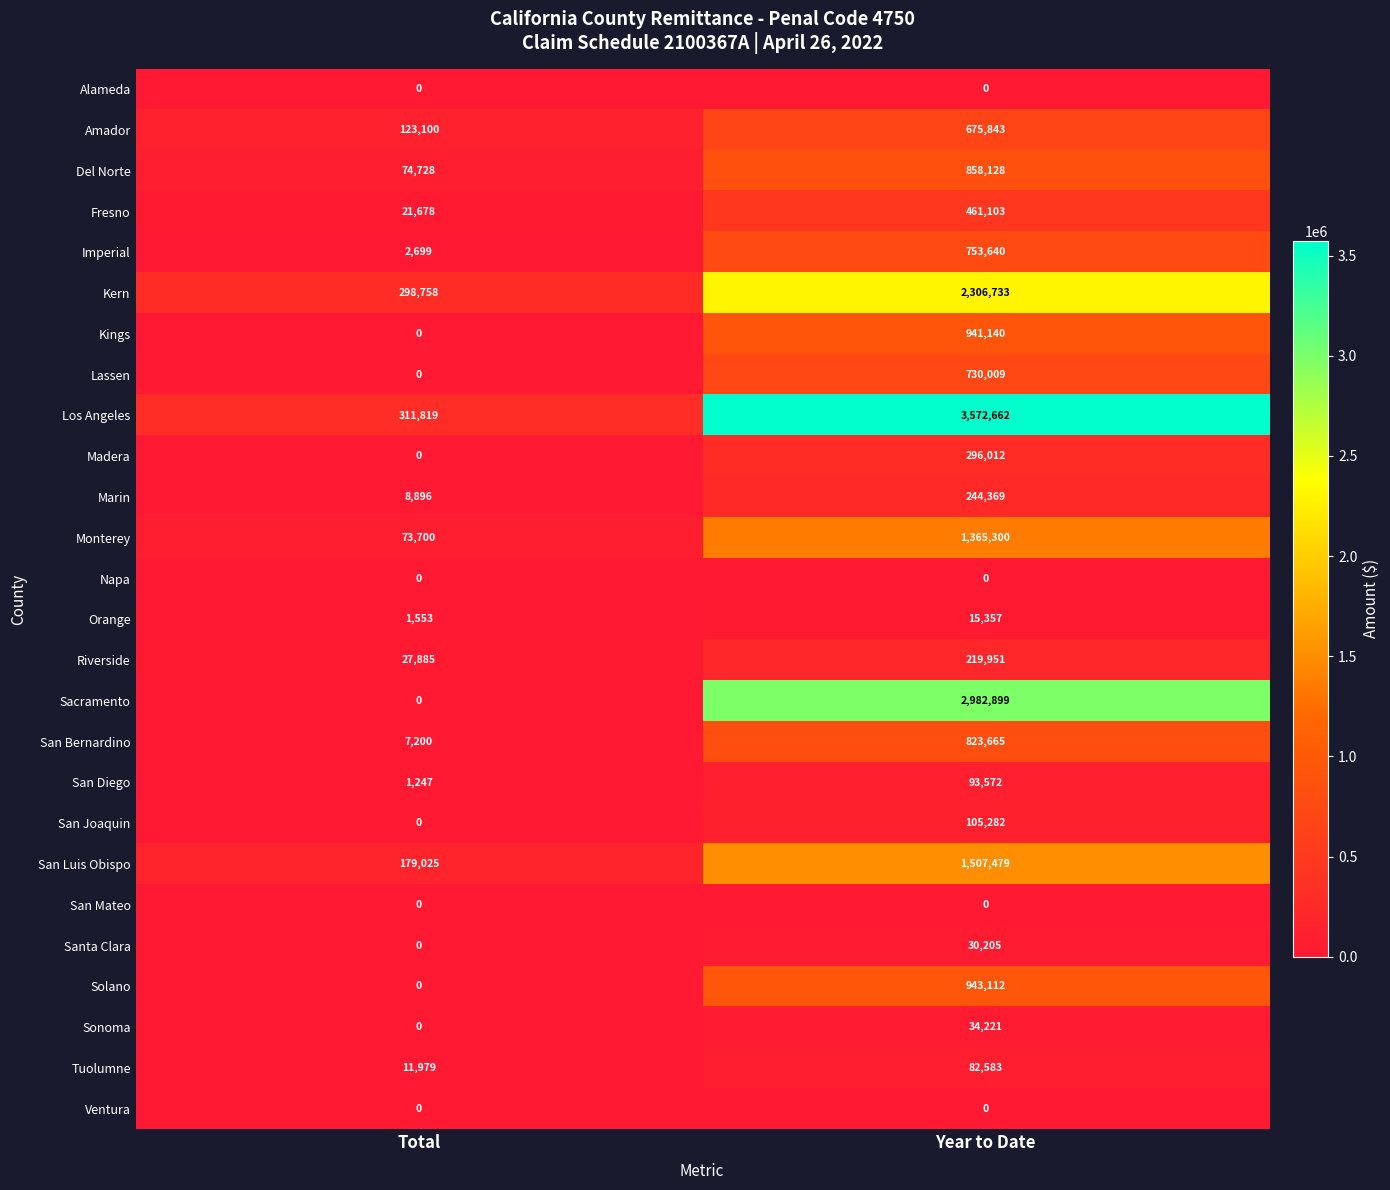

Between Total and Year to Date, which series saw the biggest shift?

Los Angeles